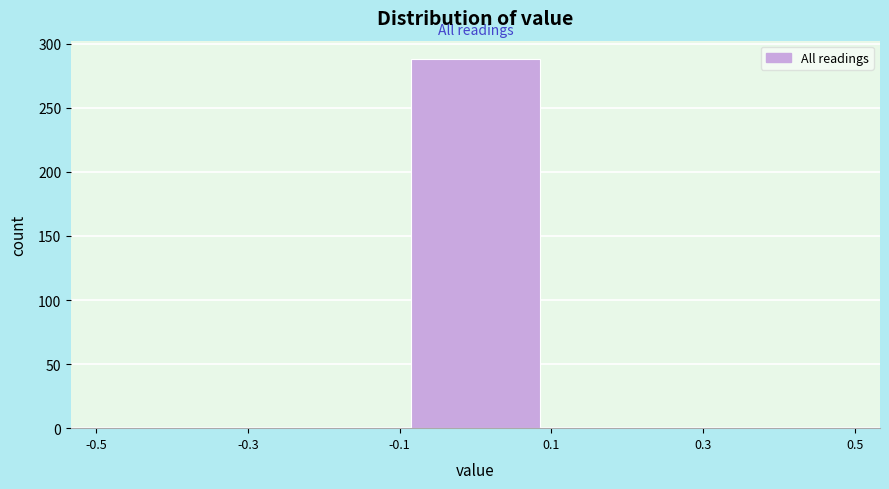

Over which range of the x-axis is the bar tallest?

-0.1 to 0.1